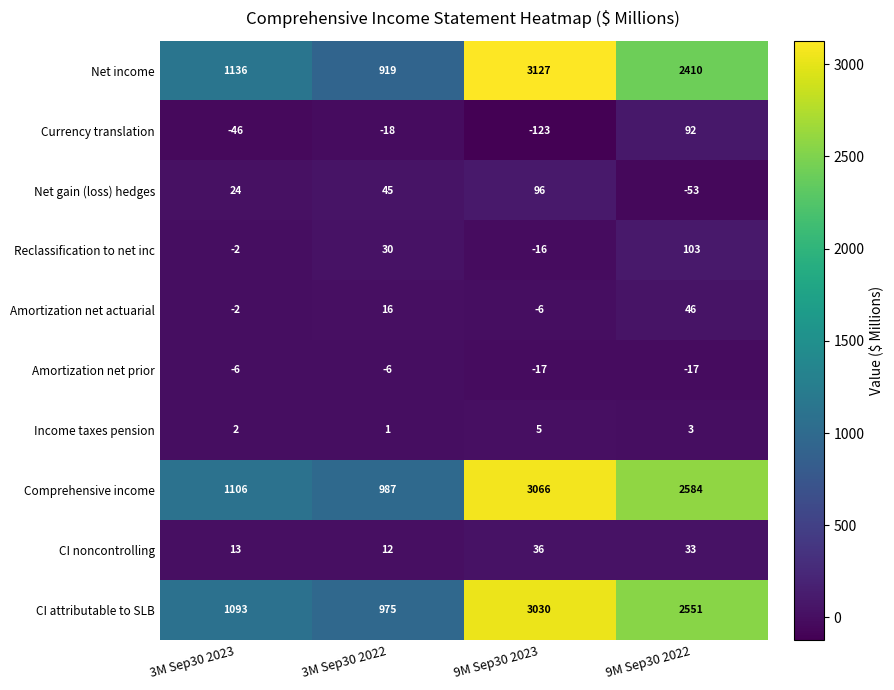

List the series in order of their peak value, lowest first.

Amortization net prior, Income taxes pension, CI noncontrolling, Amortization net actuarial, Currency translation, Net gain (loss) hedges, Reclassification to net inc, CI attributable to SLB, Comprehensive income, Net income